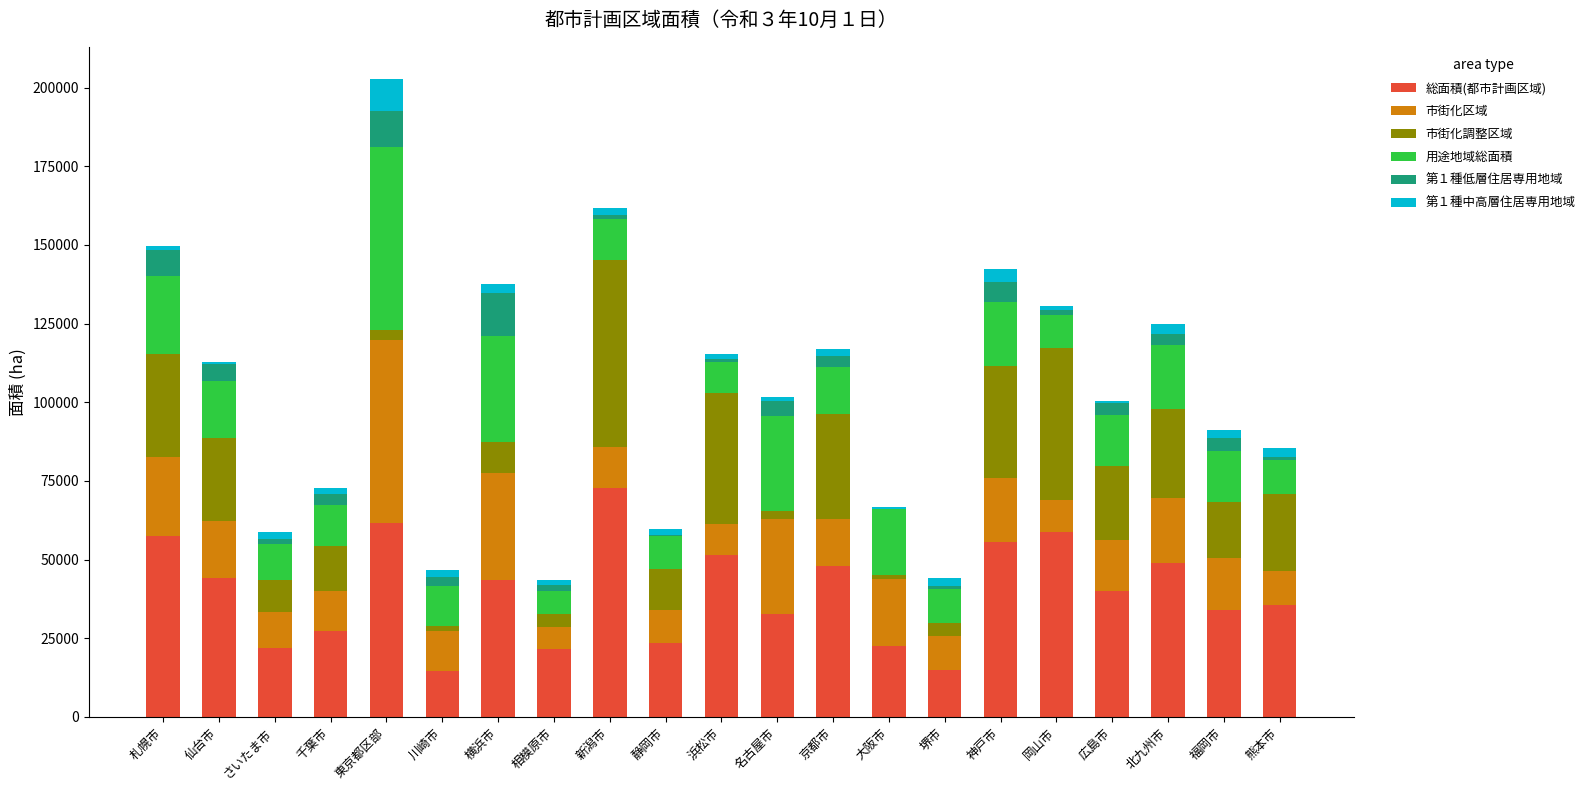

At which label does 総面積(都市計画区域) reach its peak?

新潟市